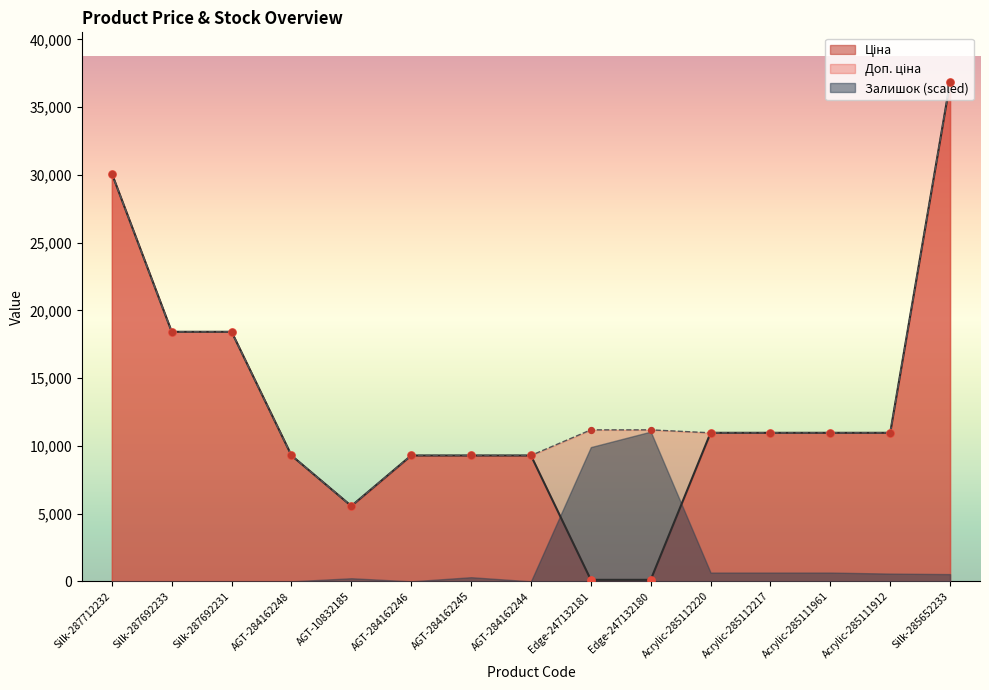

Which series contains the highest Y value?

Ціна